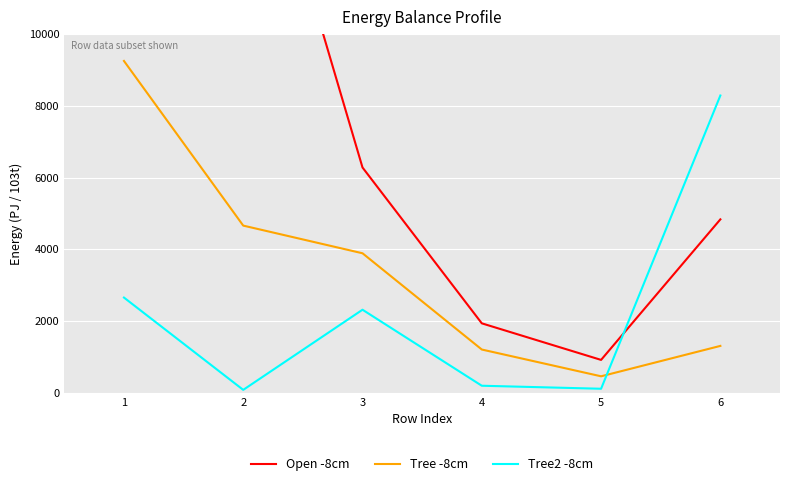

How many data points in Tree -8cm are above 3891?

2